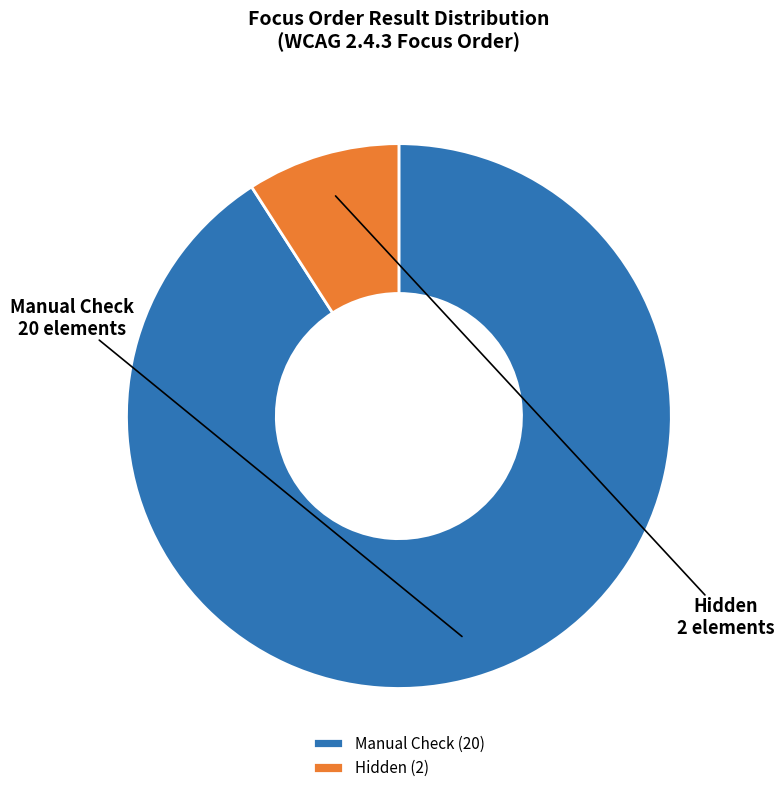

Which has a higher value, Hidden or Manual Check?

Manual Check